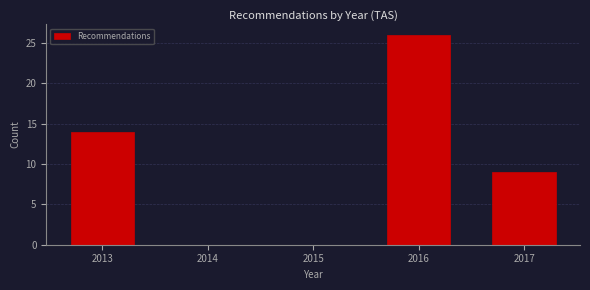

Reading left to right, extract all data points from this chart.

2013=14	2014=0	2015=0	2016=26	2017=9